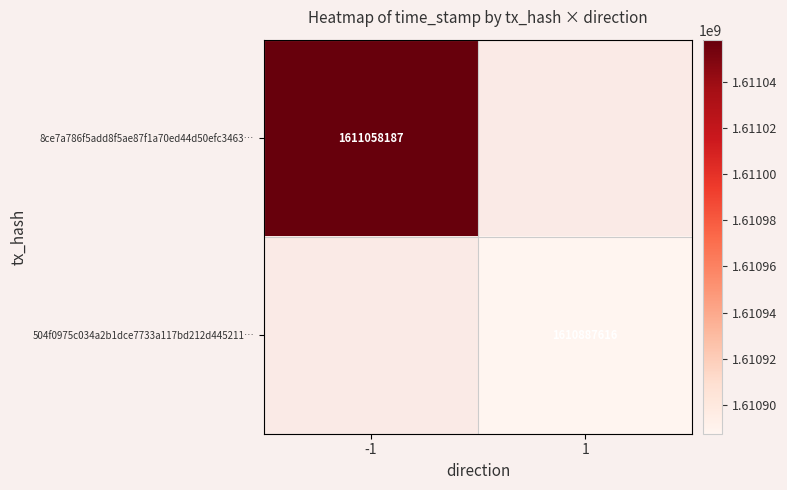

Between 1 and -1, which is larger?

-1